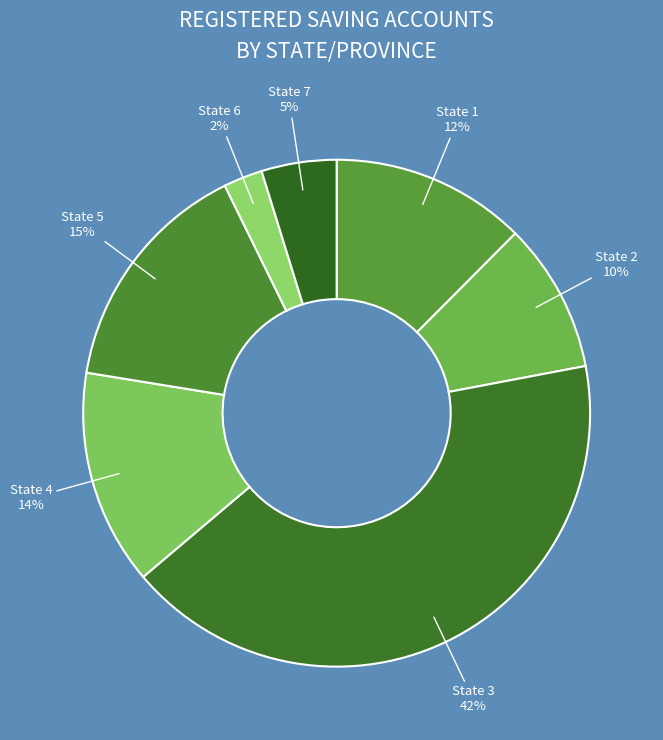

Approximately how many times larger is the value at State 5 compared to State 4?

1.1